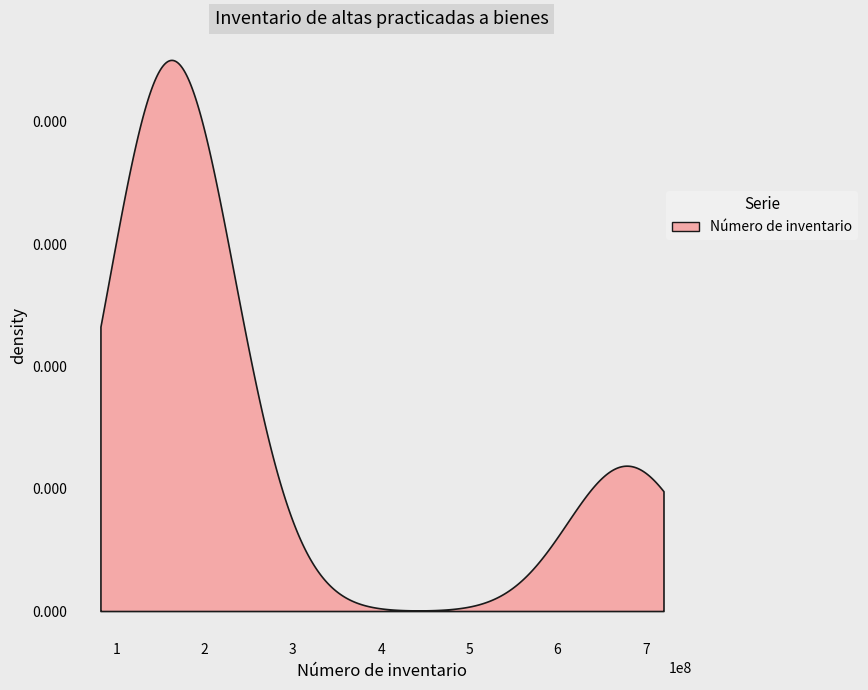

What is the value of the 3rd point from the left?

151000091